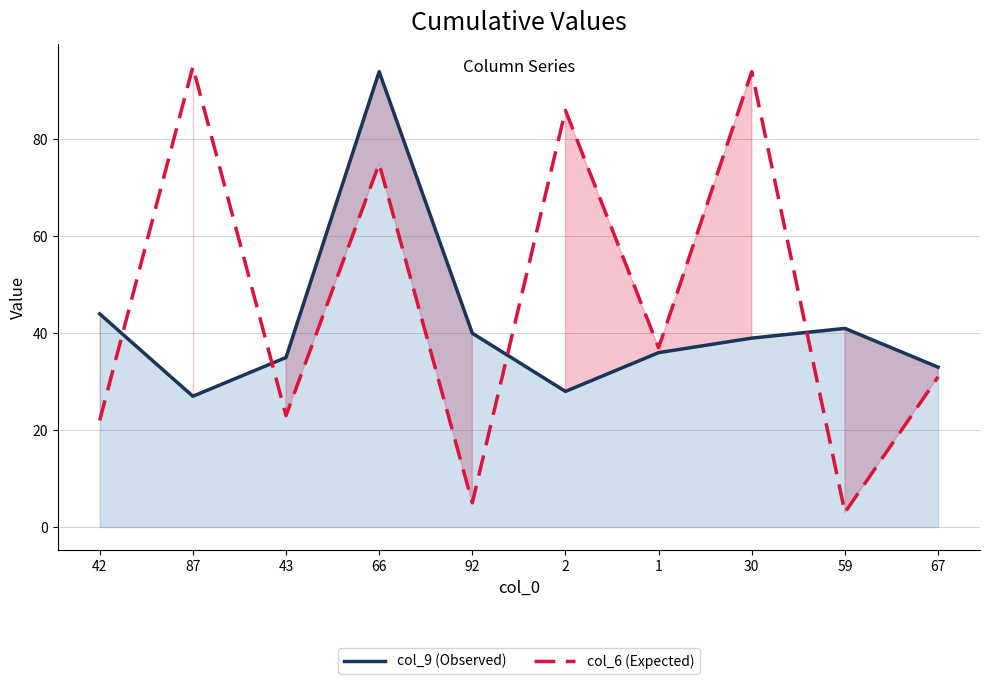

What is the difference between the highest and lowest values at 1?

1